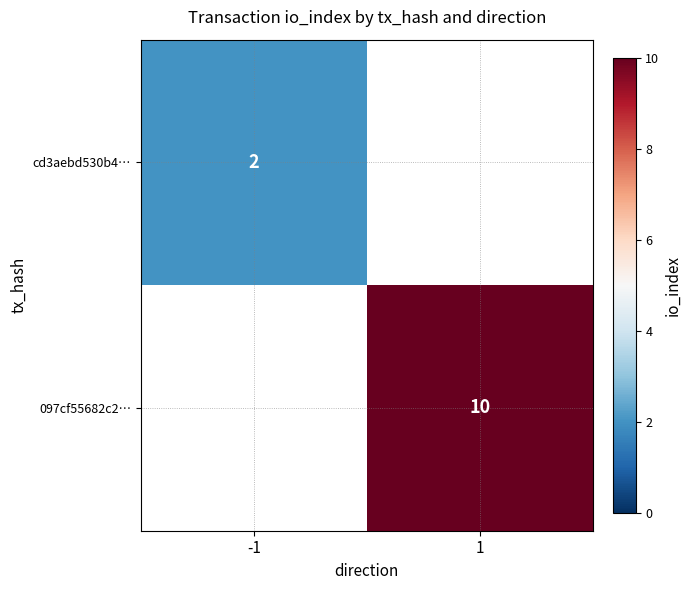

Is it true that cd3aebd530b4… equals 3 at -1?

False